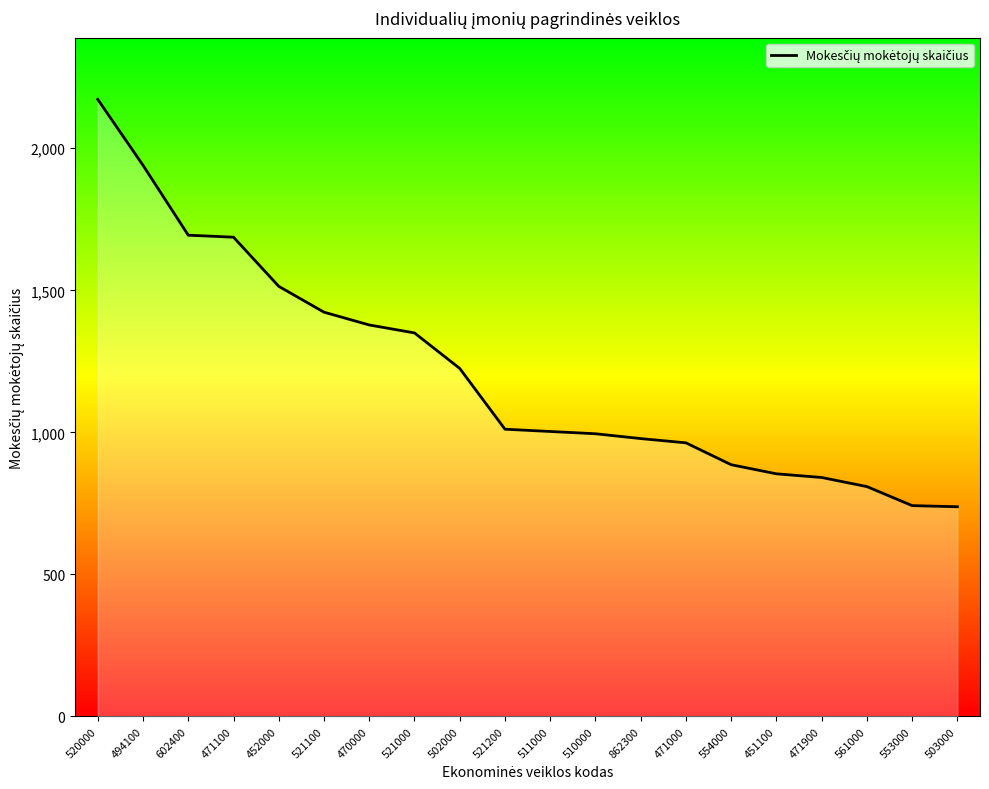

True or false: the data shows 2172 at 520000.

True